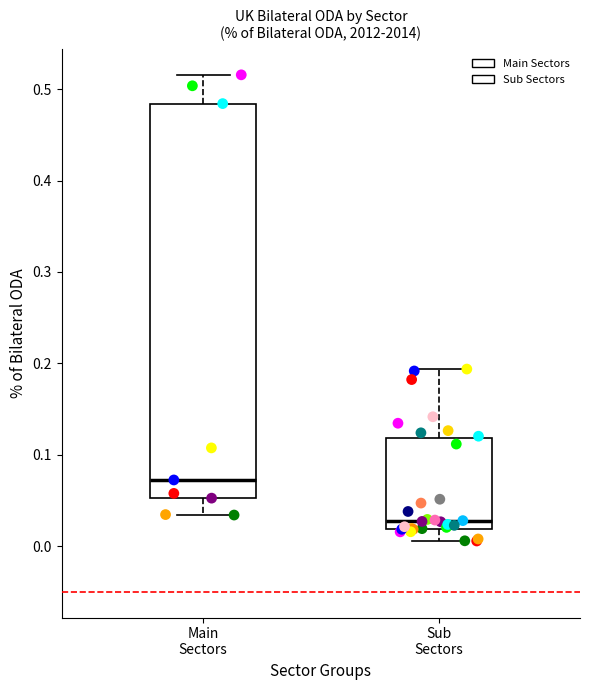

Which box has the highest median line?

Main Sectors